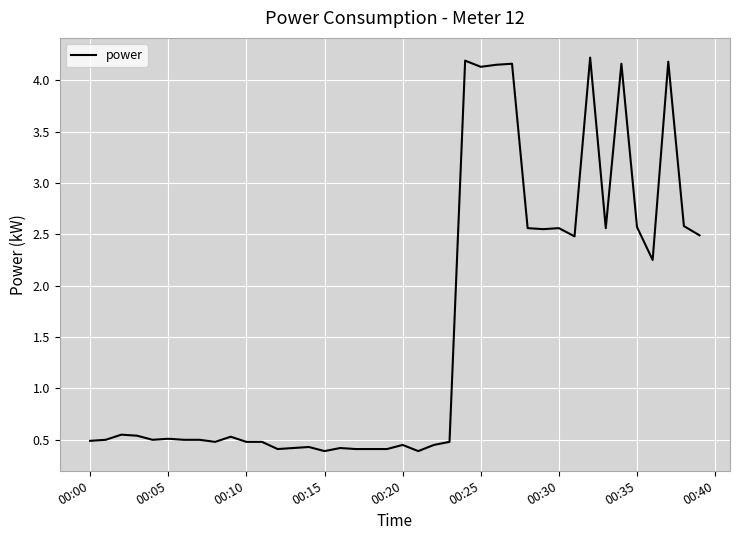

Does the chart display data point markers on the line(s)?

No